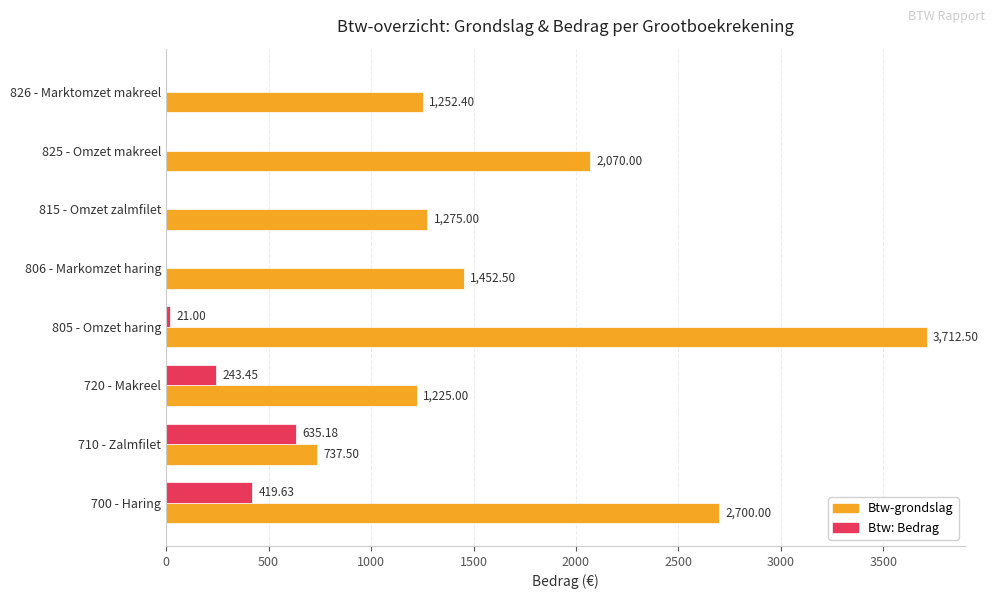

Which series has the largest total across all categories?

Btw-grondslag